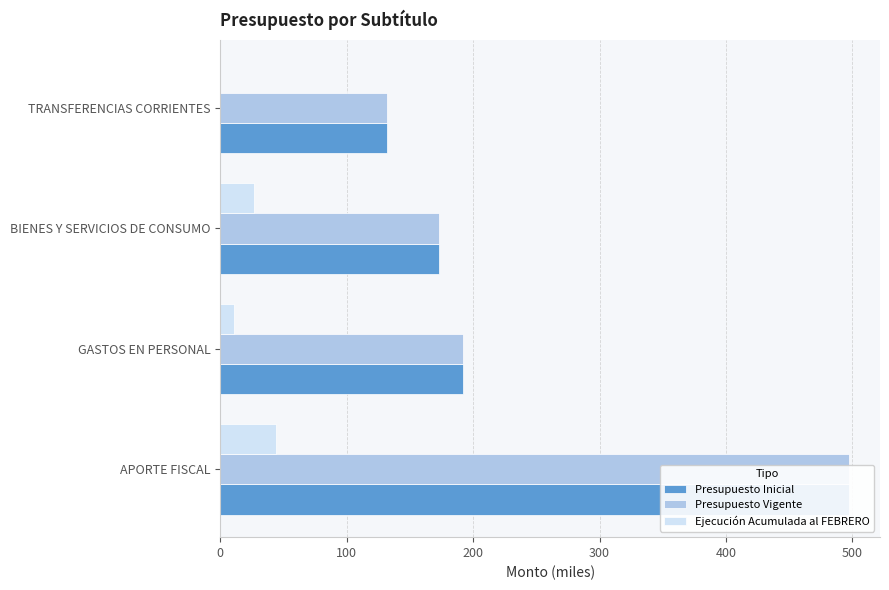

Is it true that Presupuesto Inicial equals 173 at BIENES Y SERVICIOS DE CONSUMO?

True